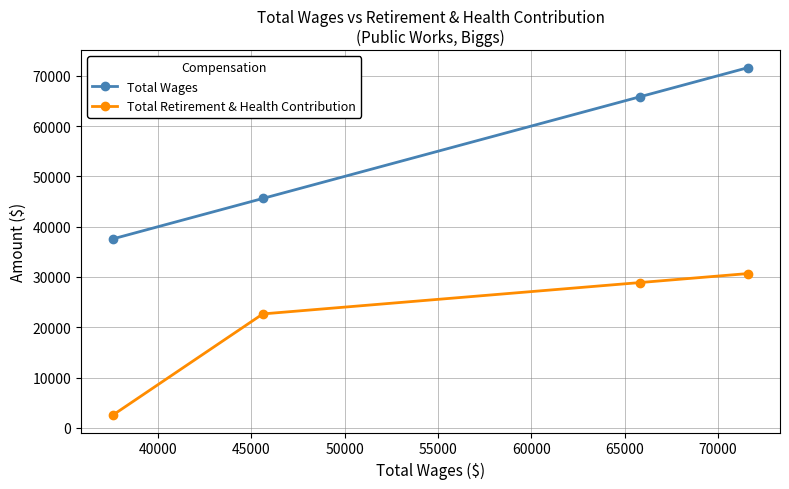

At how many categories does at least one series exceed 63498?

2